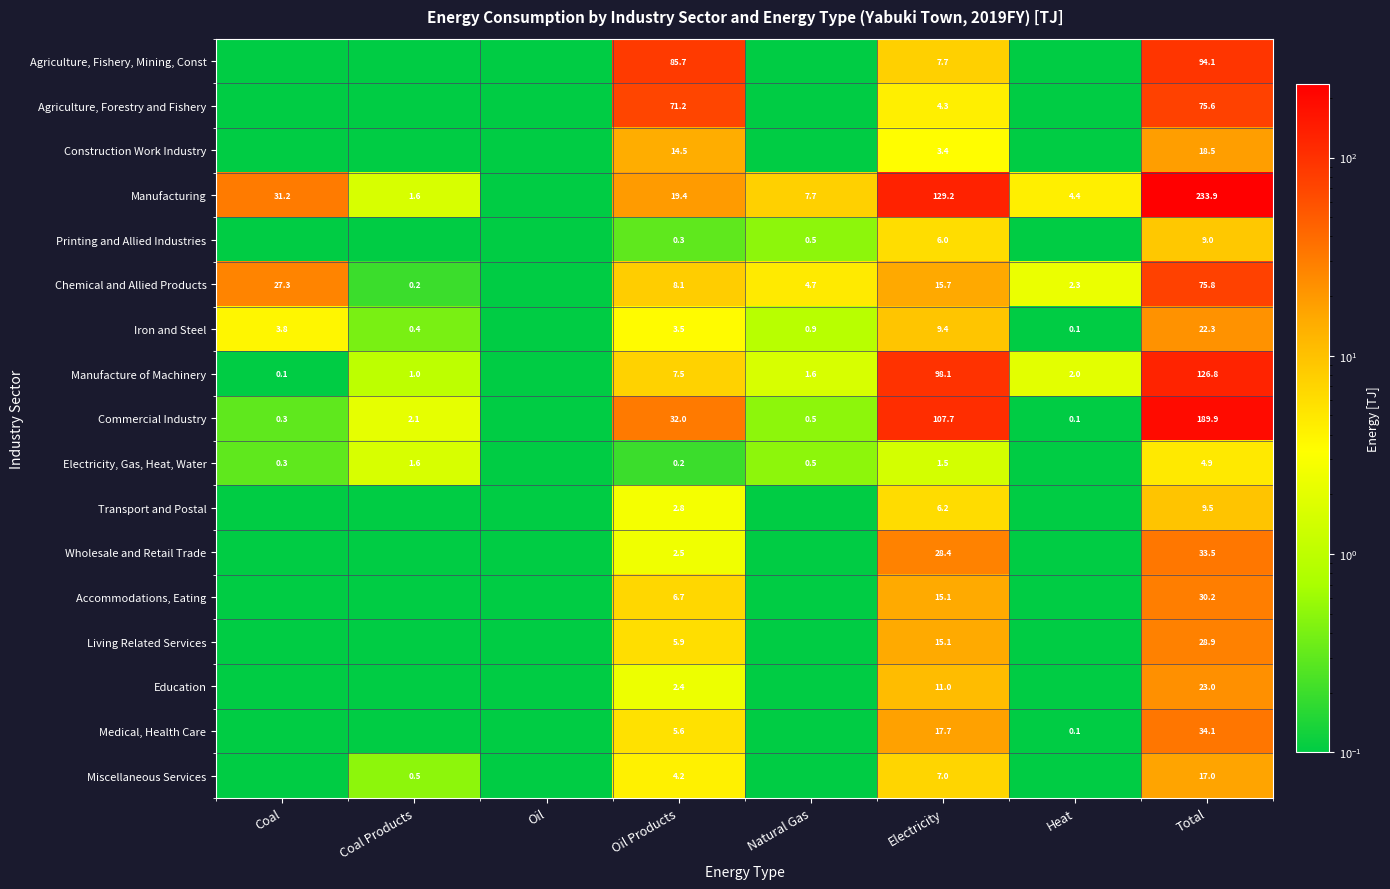

Is the value of Manufacture of Machinery at Natural Gas greater than the value of Iron and Steel at Coal Products?

Yes